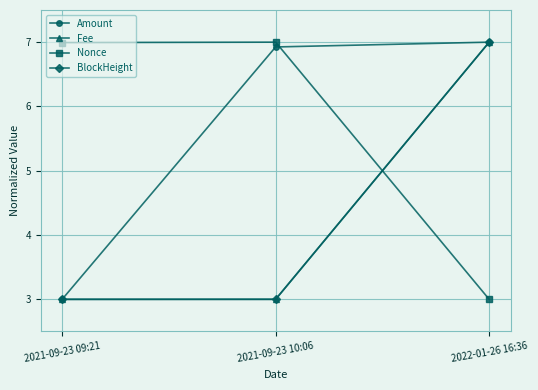

What is the minimum value for Amount?

3.0